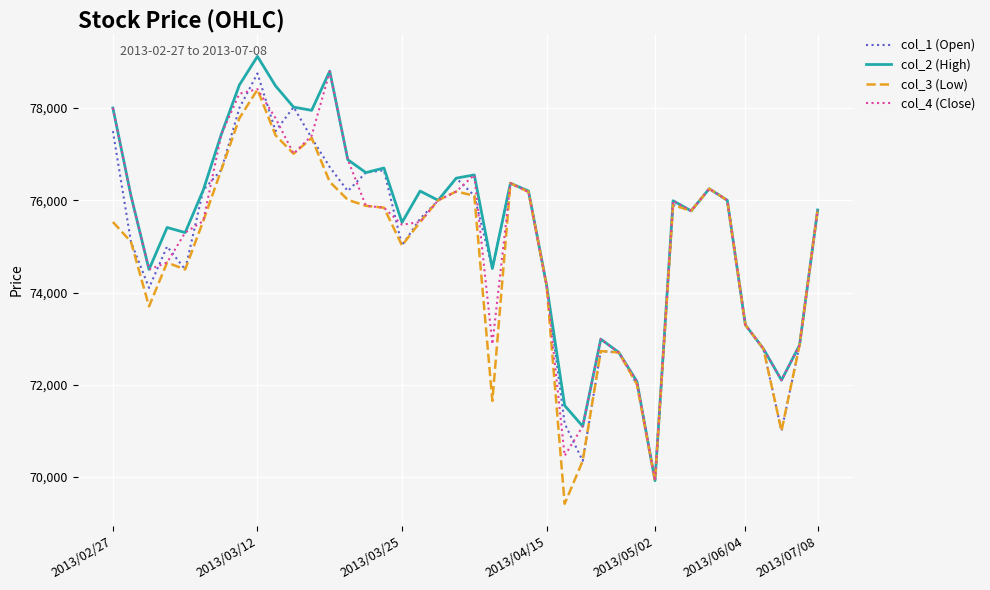

Which series has the widest spread of values?

col_2 (High)